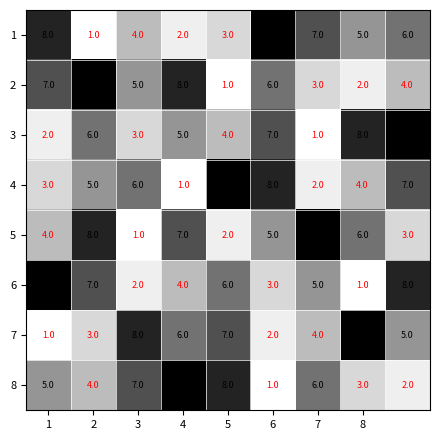

How many series are shown in this chart?

8